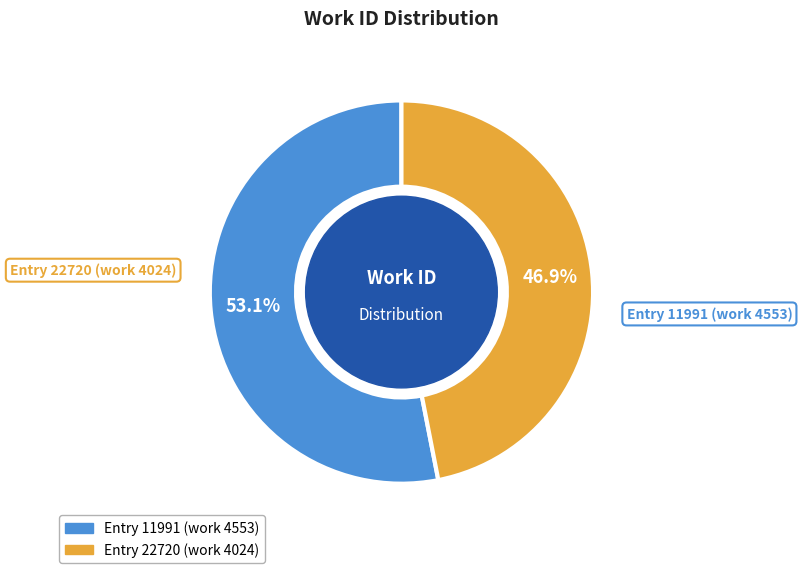

How many segments does this pie chart have?

2